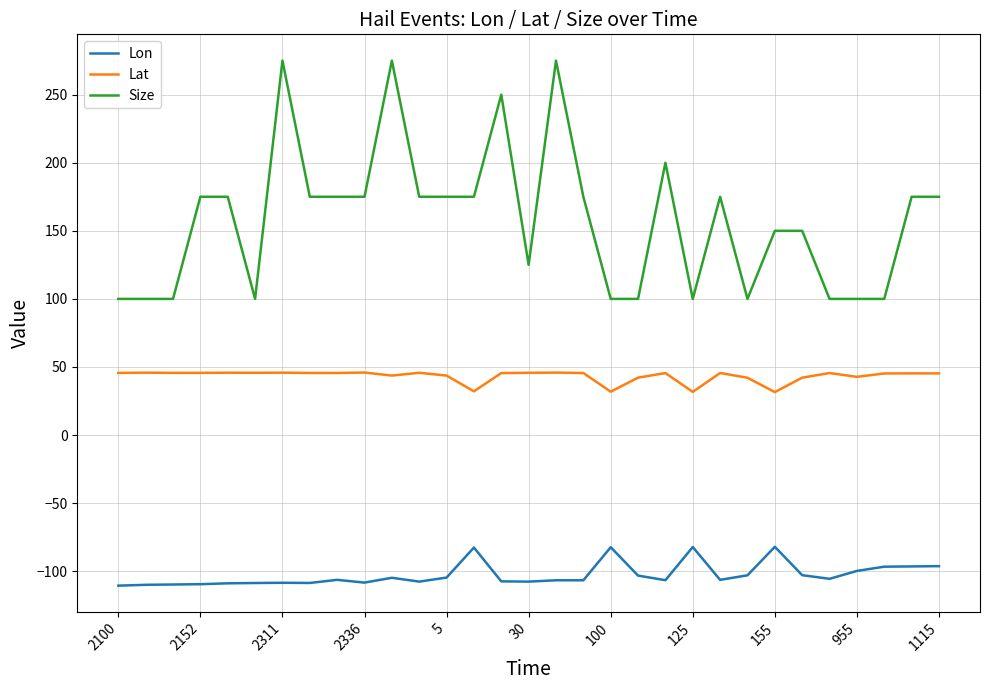

What is the greatest value displayed?

275.0